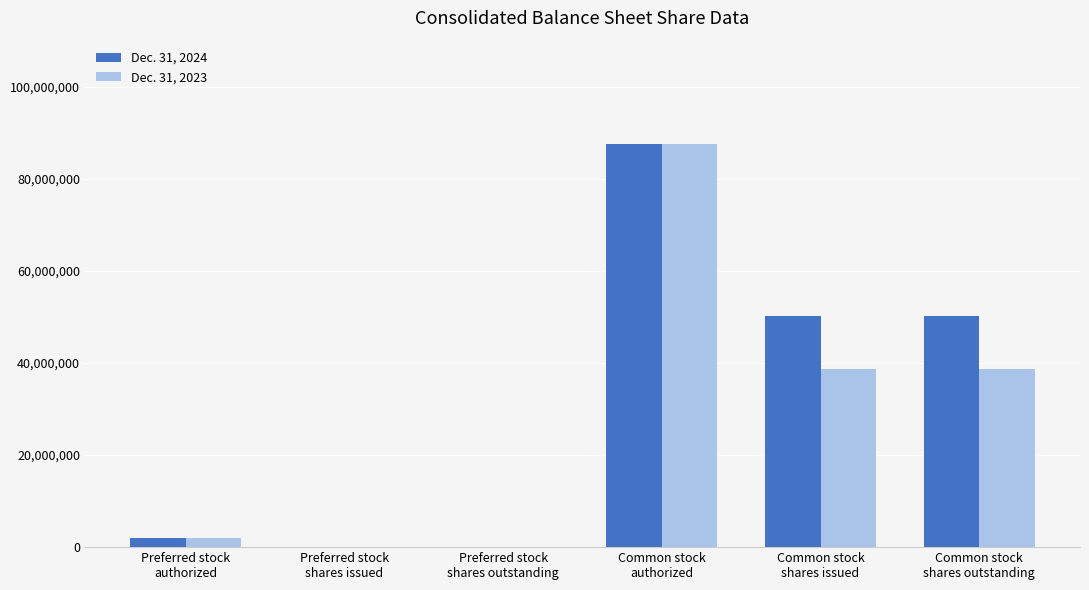

What is the maximum value shown in the chart?

87500000